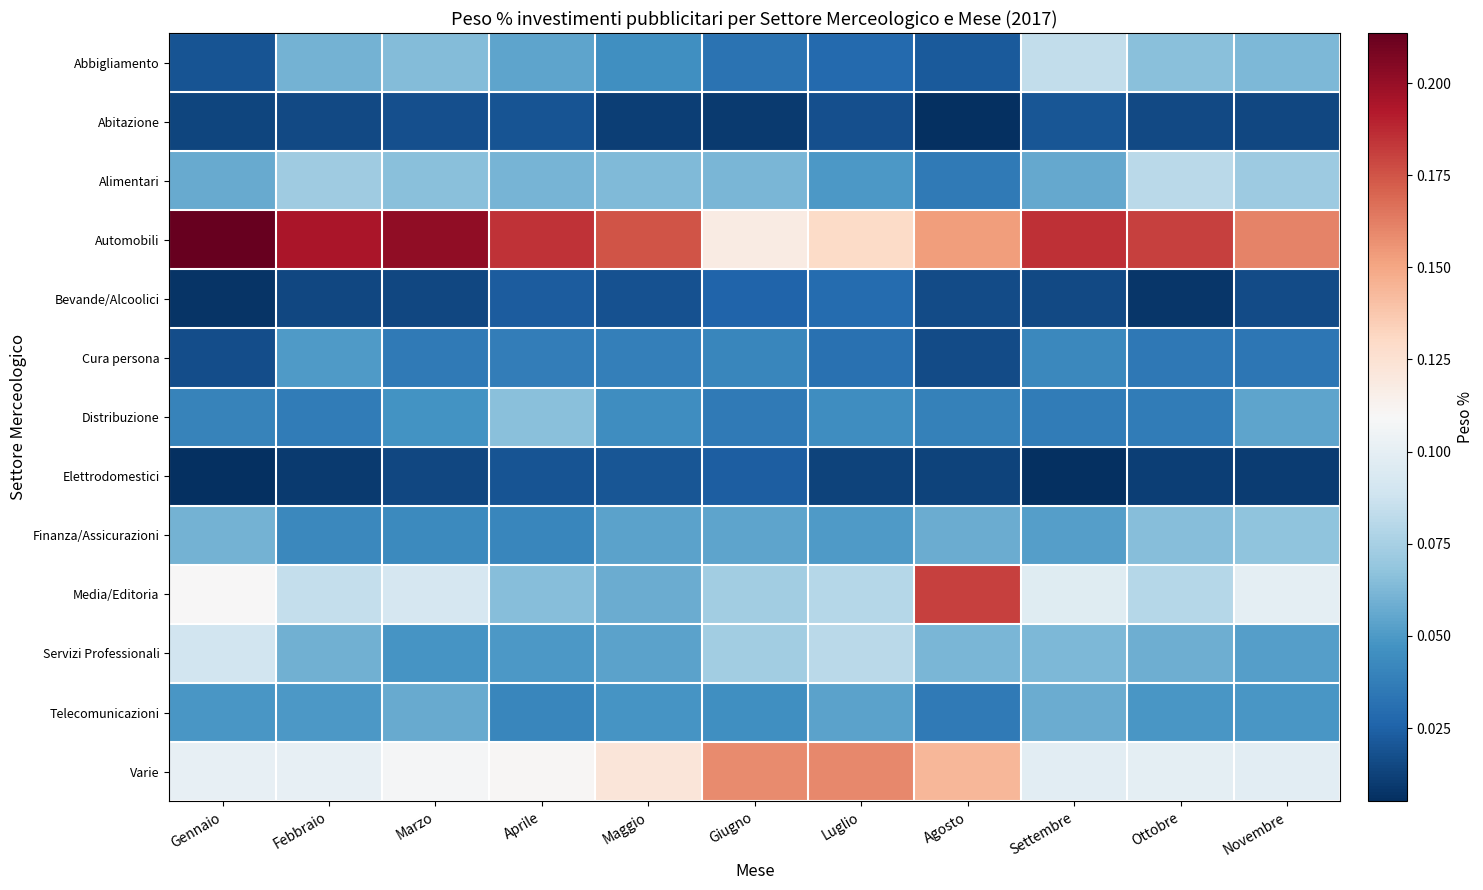

At which category is the sum across all series the highest?

Settembre